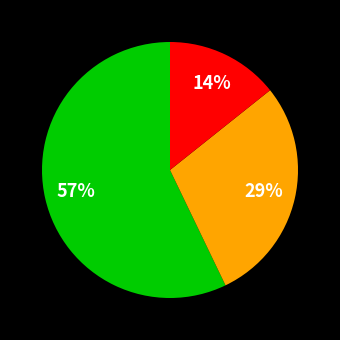

How many segments does this pie chart have?

3